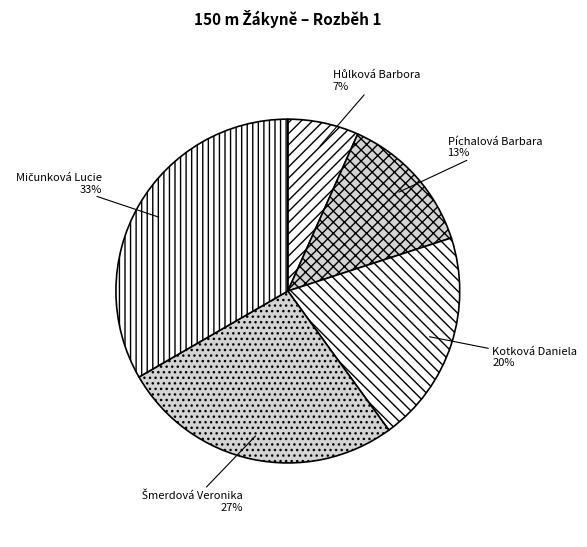

What percentage is the Píchalová Barbara slice, to the nearest percent?

13%